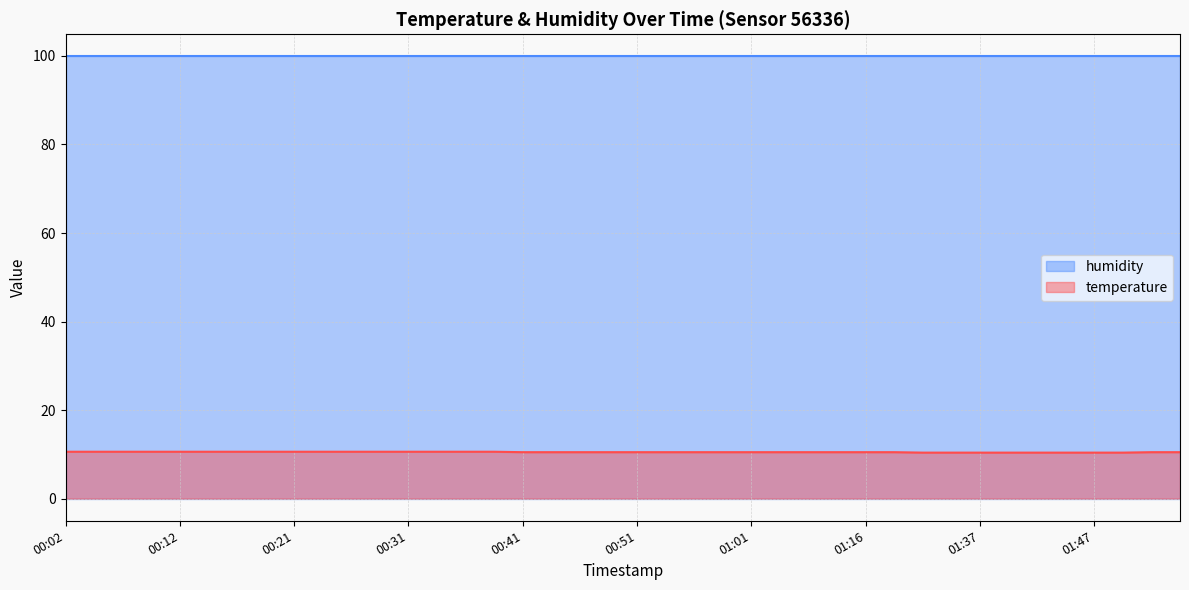

Which series has the largest total across all categories?

humidity